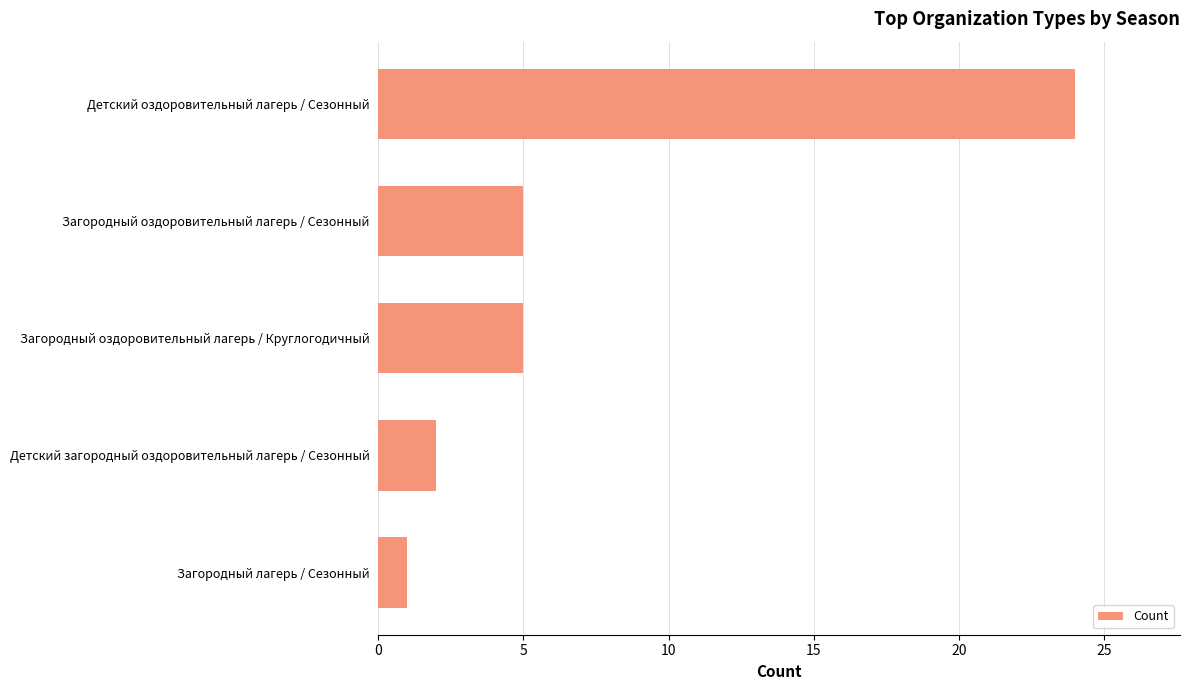

How many bars are there in total?

5